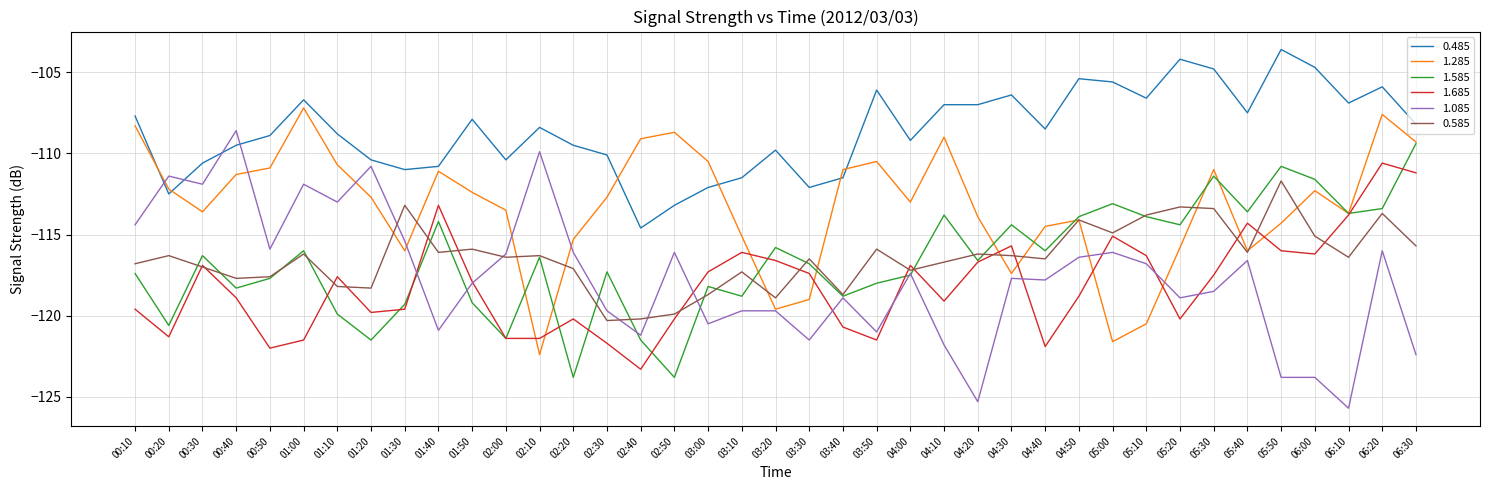

What position from the right is 00:10?

39